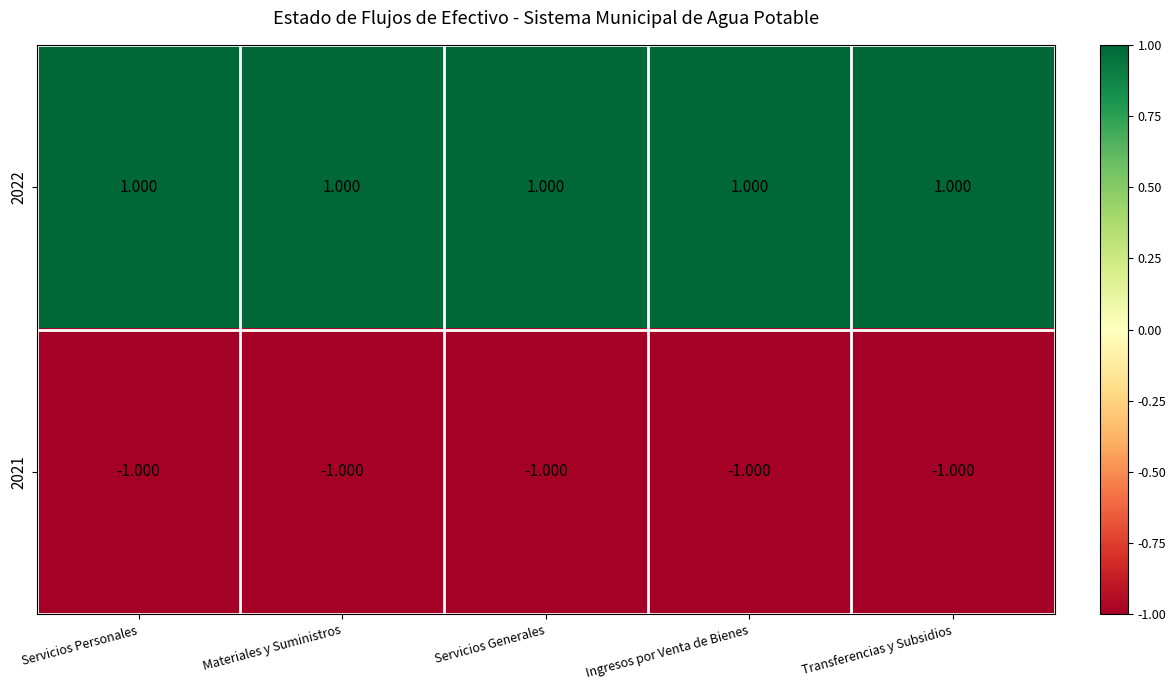

How many distinct data groups are displayed?

2